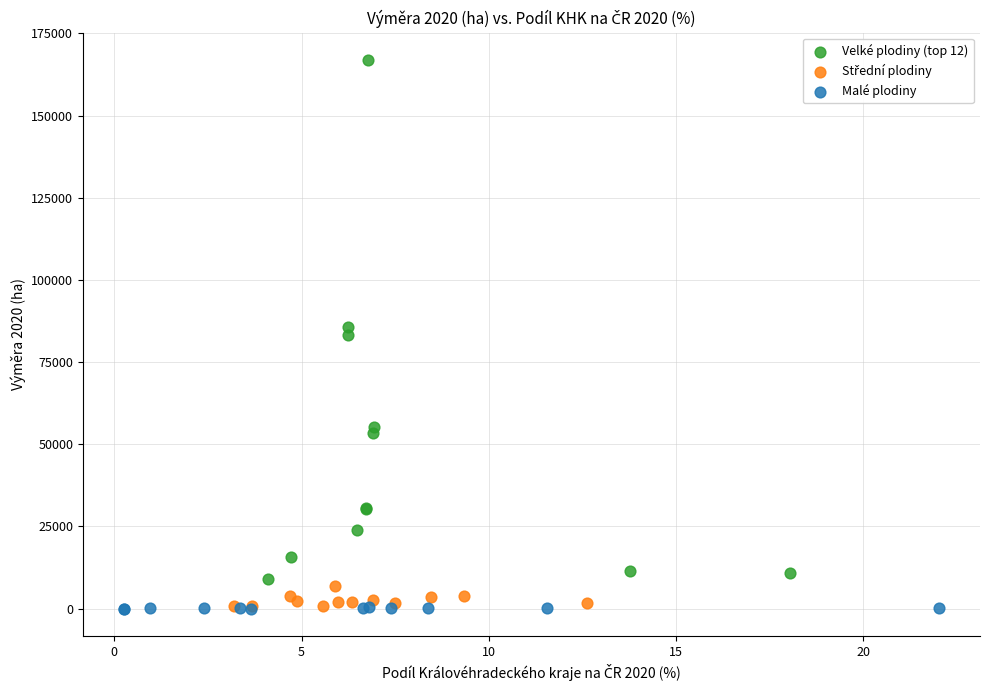

Which series has the largest Y range (max minus min)?

Velké plodiny (top 12)